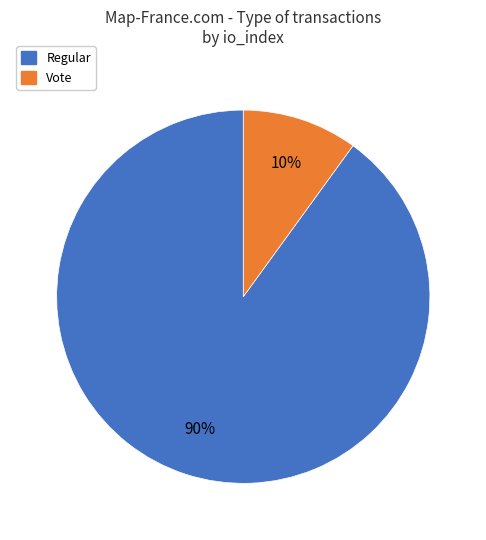

To the nearest percent, what percentage of the pie is Regular?

90%